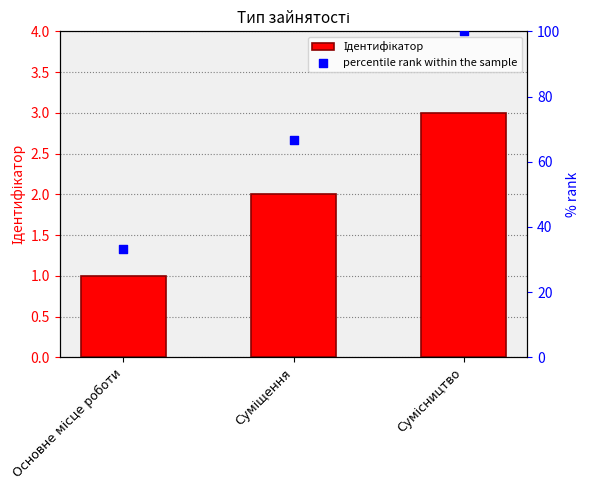

Which series has the largest total across all categories?

percentile rank within the sample